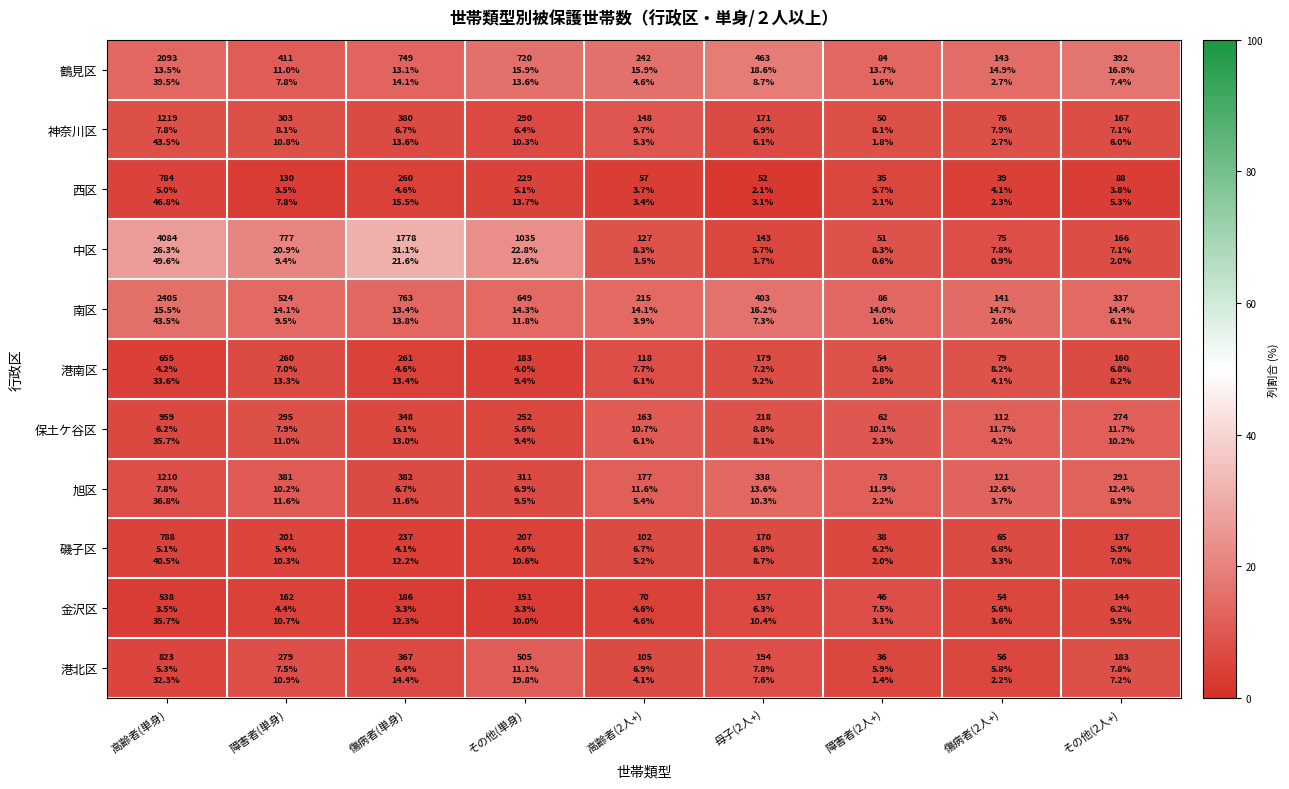

Between 高齢者(単身) and 障害者(2人+), which series saw the biggest shift?

中区